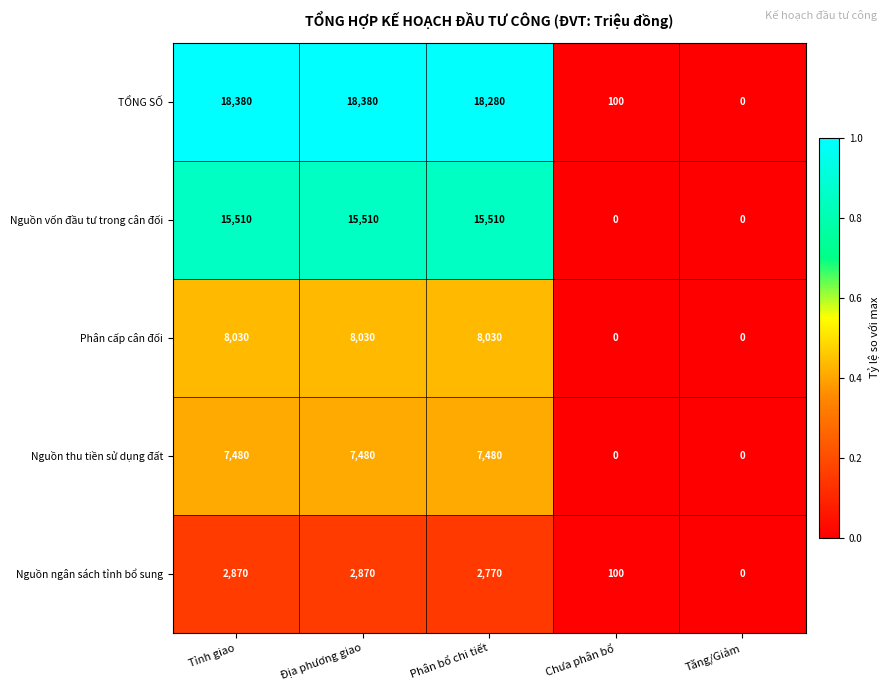

What is the sum of all Nguồn thu tiền sử dụng đất values?

22440